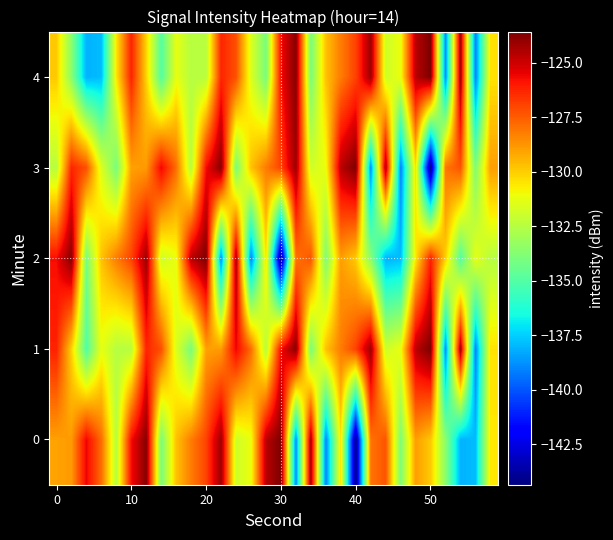

What is the smallest value displayed?

-144.4